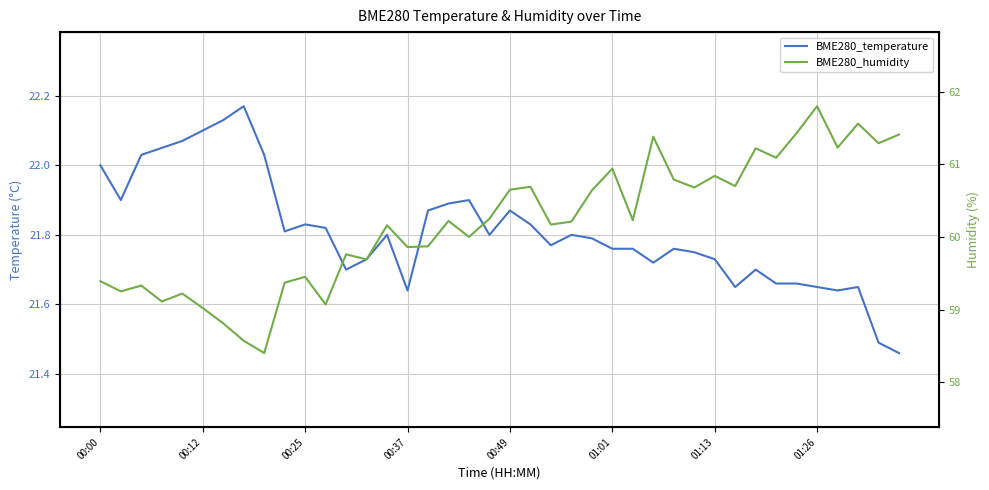

Is this an area chart (filled region under the line)?

No